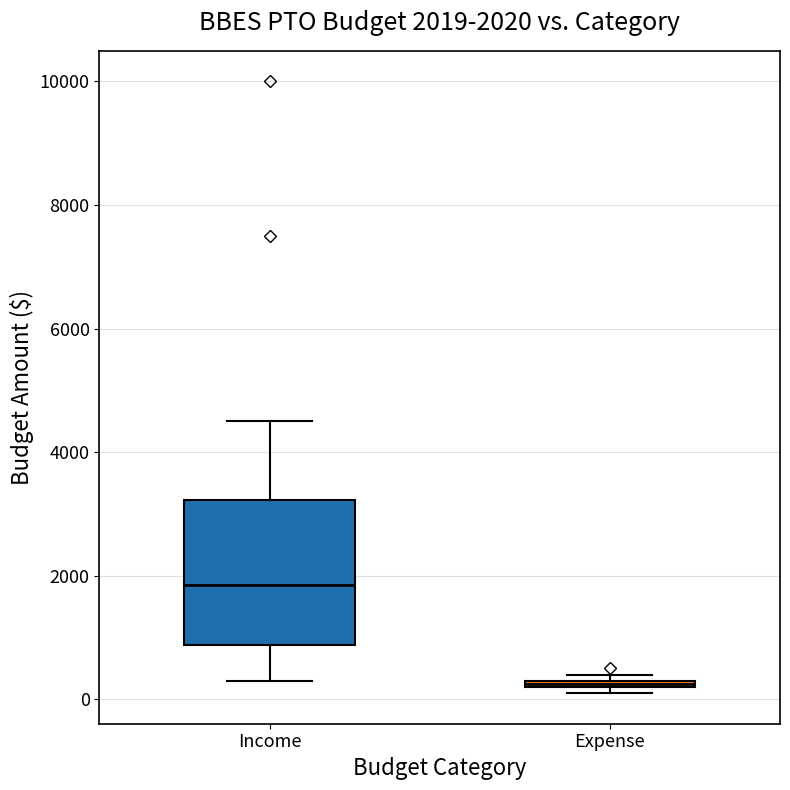

Which box's median line is the lowest?

Expense